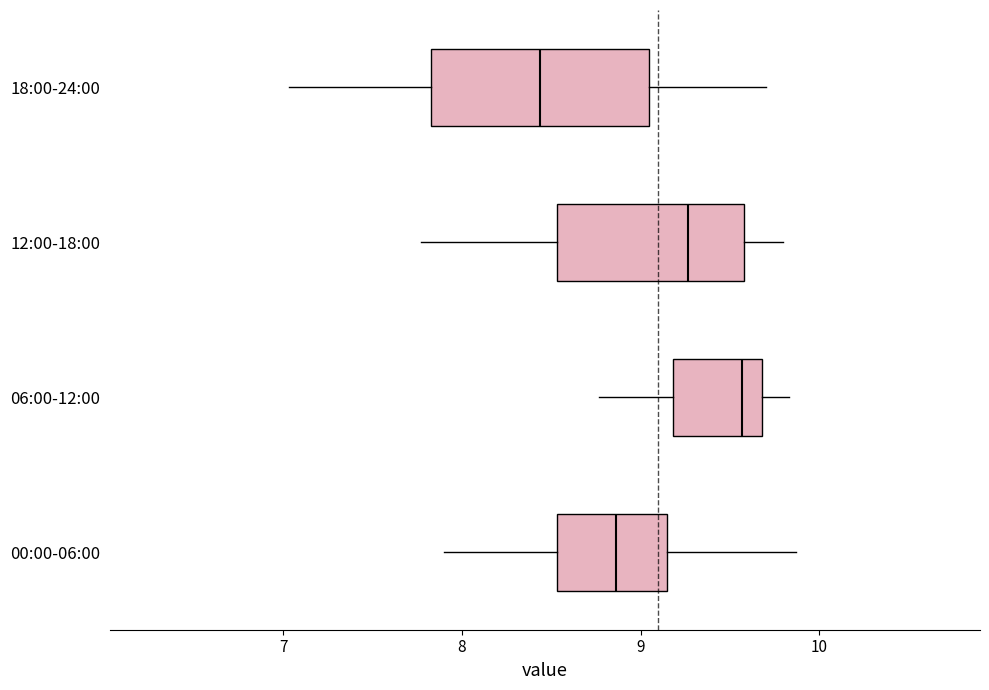

Reading bottom to top, transcribe this box plot: for each box, give where its median line is, the range the box spans, and where its two whiskers end, as read against the x-axis. The values are not printed on the chart, so give them approximately, as read against the axis.

00:00-06:00: median 8.9, box 8.5 to 9.1, whiskers 7.9 to 9.9
06:00-12:00: median 9.6, box 9.2 to 9.7, whiskers 8.8 to 9.8
12:00-18:00: median 9.3, box 8.5 to 9.6, whiskers 7.8 to 9.8
18:00-24:00: median 8.4, box 7.8 to 9.0, whiskers 7.0 to 9.7